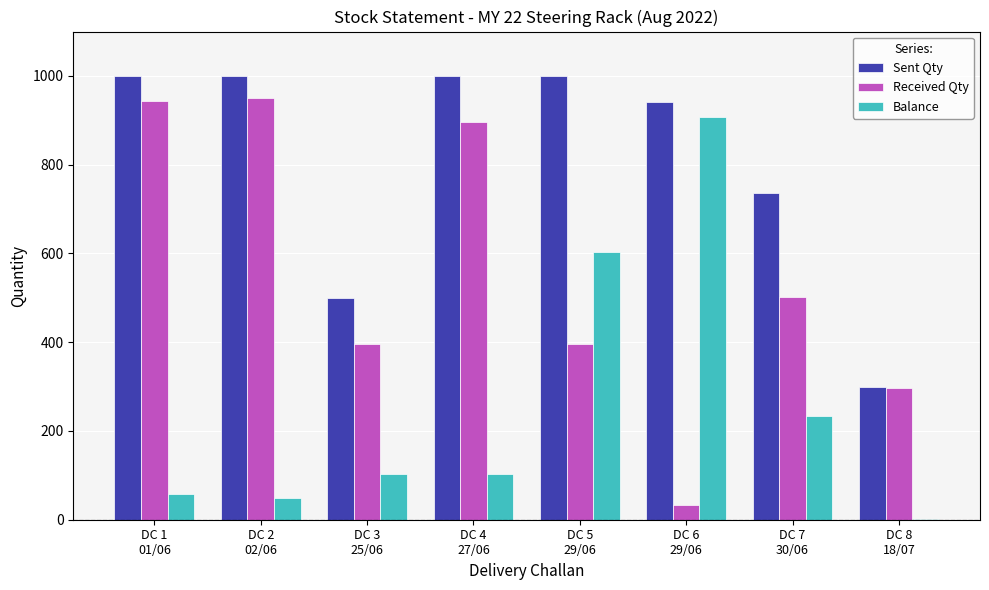

What are all the series names shown in the legend?

Sent Qty, Received Qty, Balance